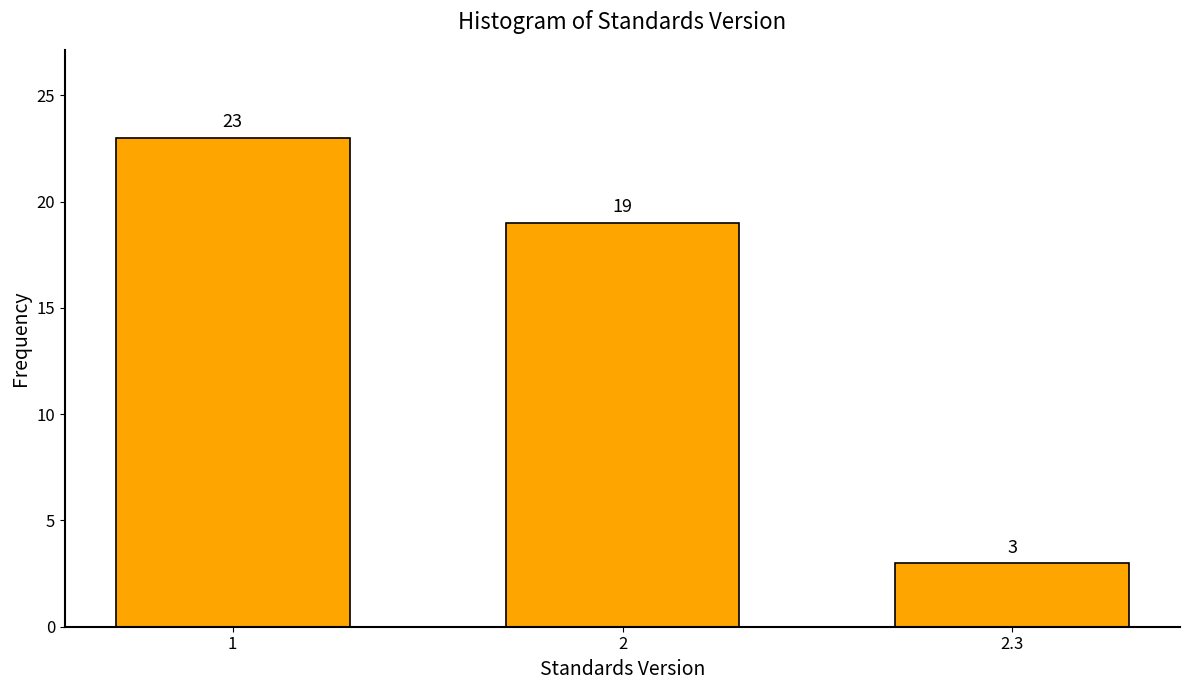

Reading left to right, transcribe all the data shown in this chart.

1=23	2=19	2.3=3